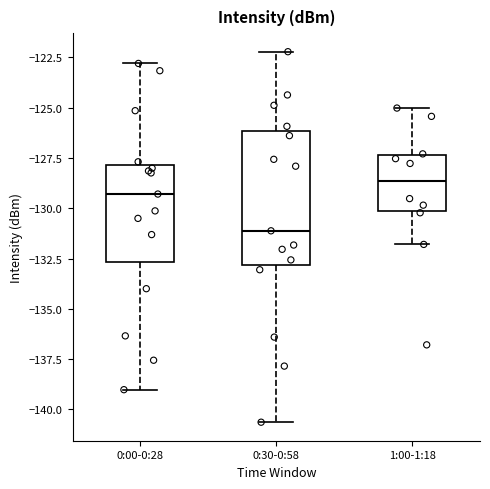

Where is the upper edge of the box for 0:00-0:28 on the y-axis? The values are not printed on the chart, so give them approximately, as read against the axis.

-128.0